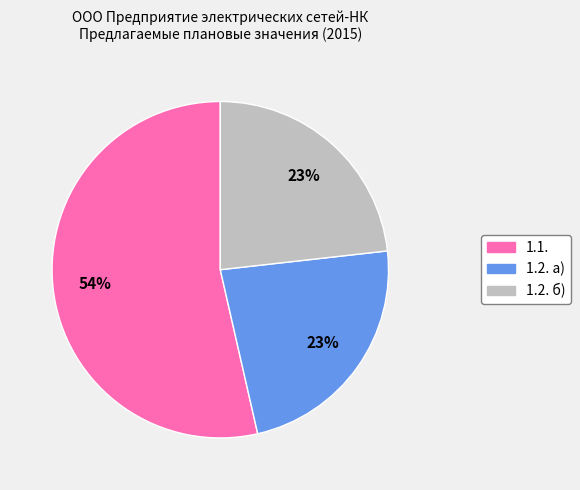

Is it true that 1.2. а) is 29% of the pie?

False